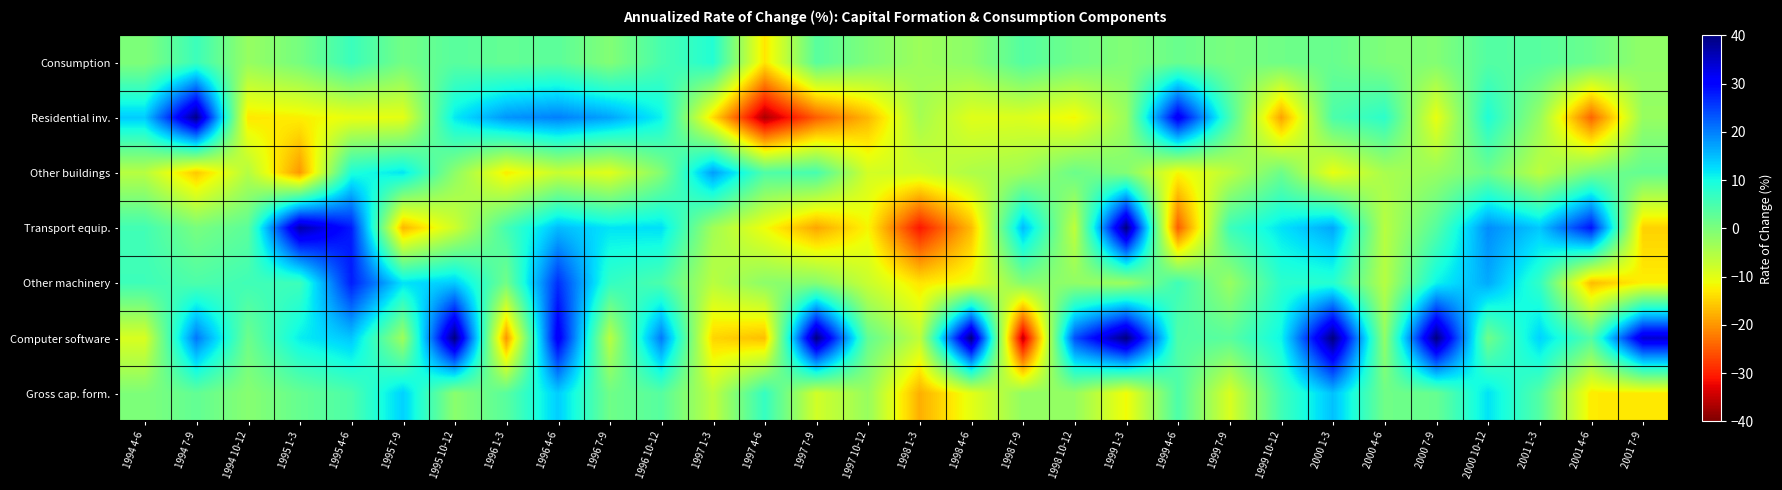

Which series has the largest total across all categories?

Computer software